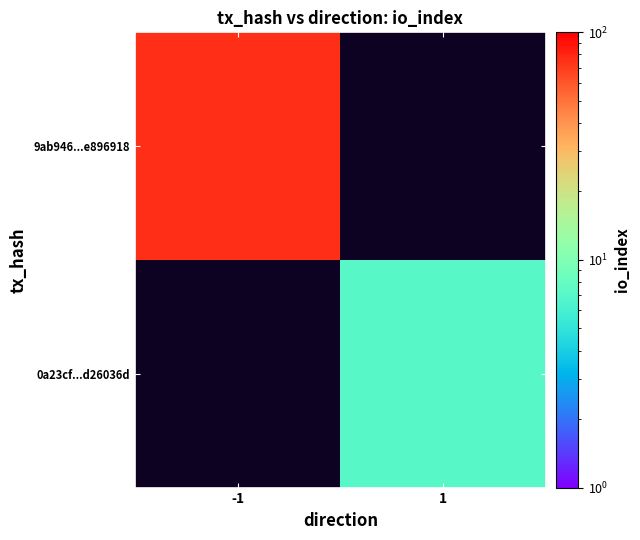

Rank the series by their maximum value, from lowest to highest.

9ab946...e896918, 0a23cf...d26036d